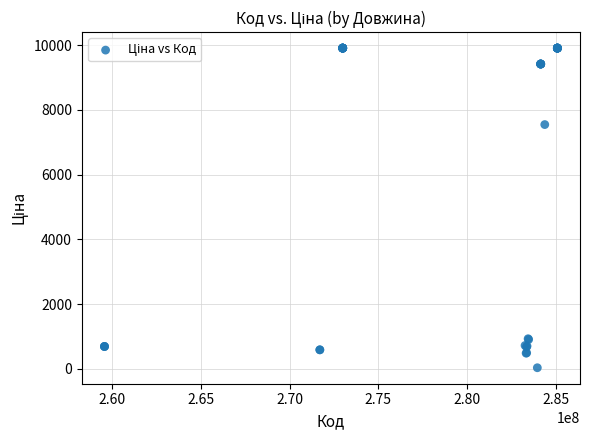

What Y value in the scatter plot is closest to 4970?

7545.9